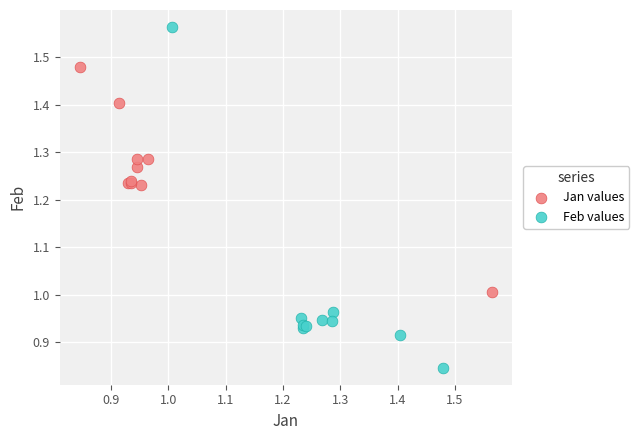

Which series reaches the minimum Y coordinate?

Feb values